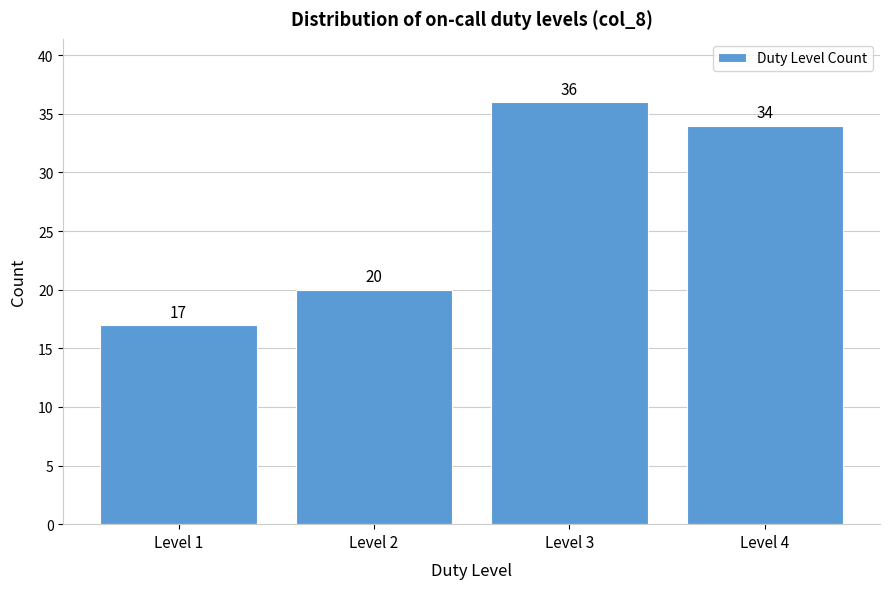

Which range on the x-axis has the tallest bar?

2.5 to 3.5